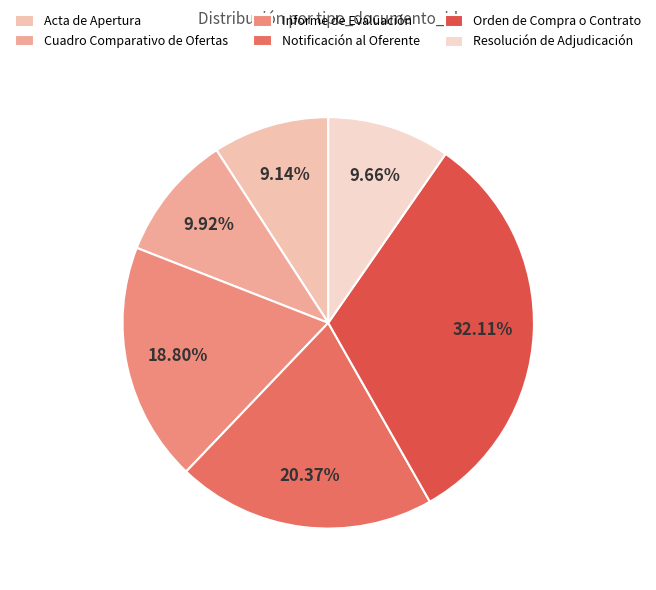

Between Resolución de Adjudicación and Acta de Apertura, which is larger?

Resolución de Adjudicación